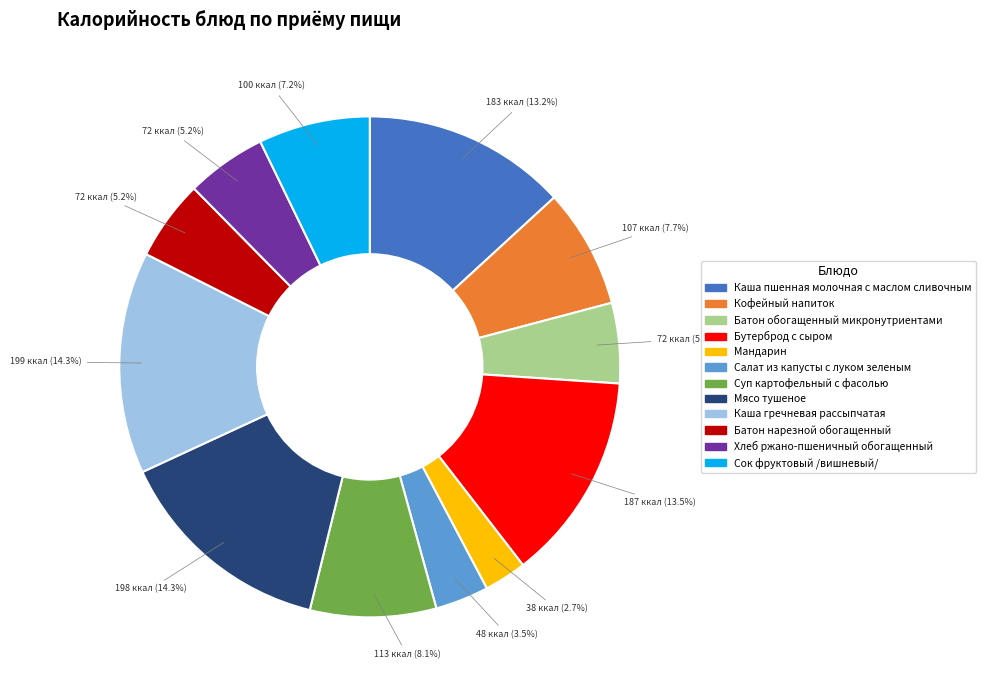

How many slices are in this pie chart?

12